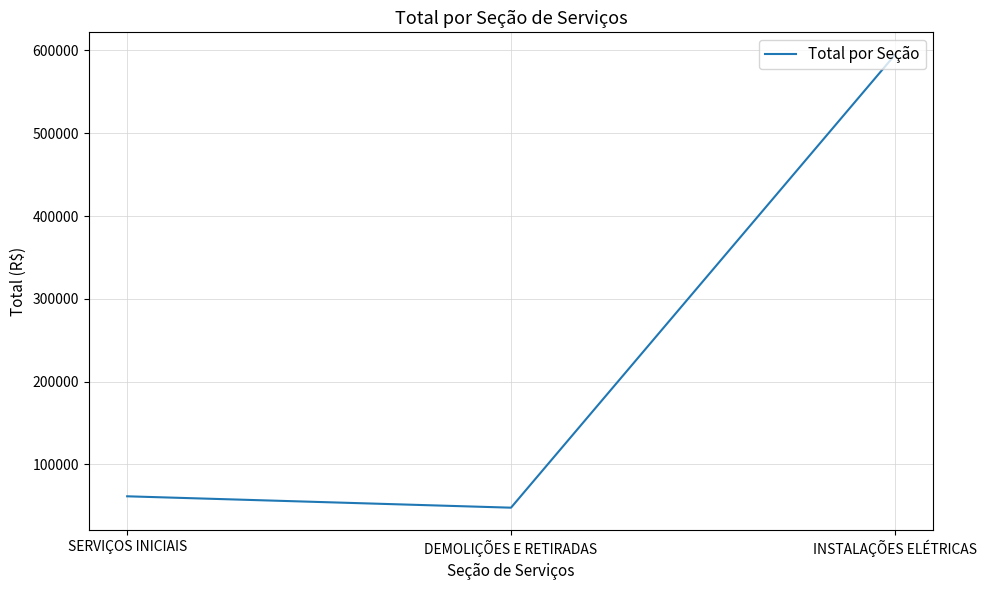

At which label is the value closest to 321137?

SERVIÇOS INICIAIS